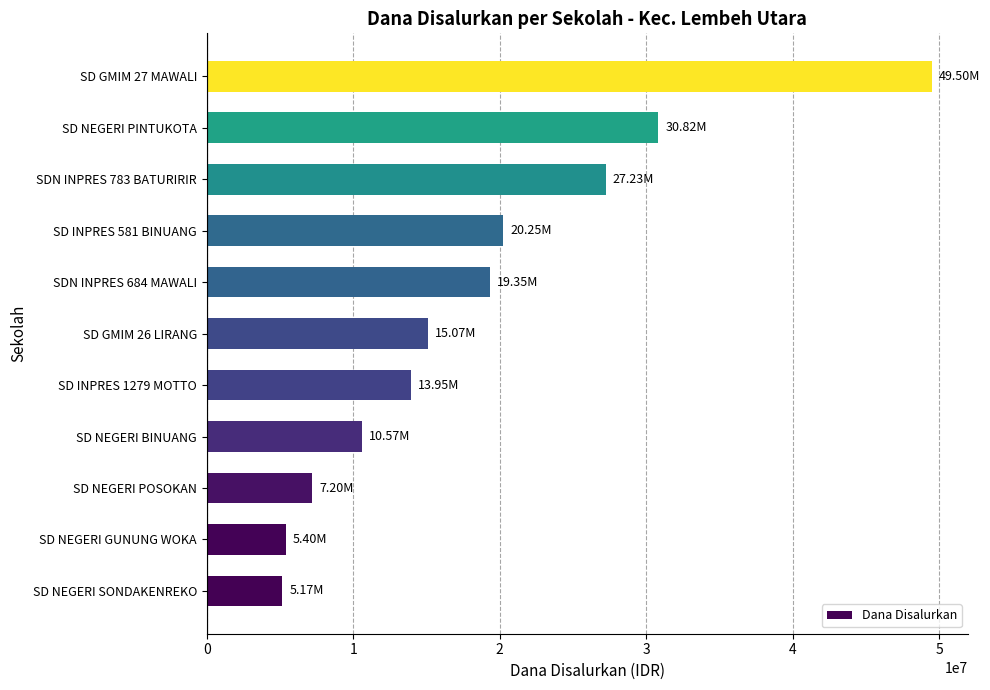

What is the ratio of the value at SD GMIM 26 LIRANG to the value at SDN INPRES 684 MAWALI?

0.8